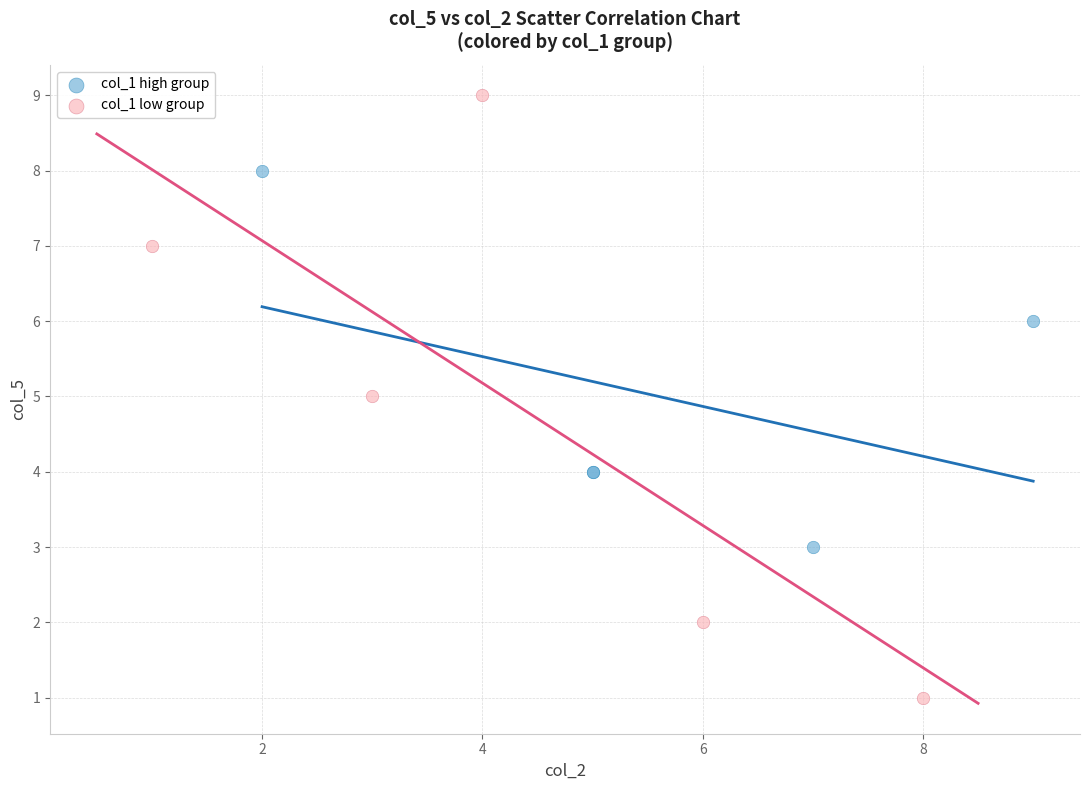

Which series contains the highest Y value?

col_1 low group